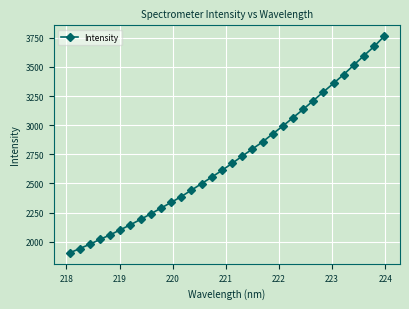

What is the difference between the maximum and minimum values?

1862.1